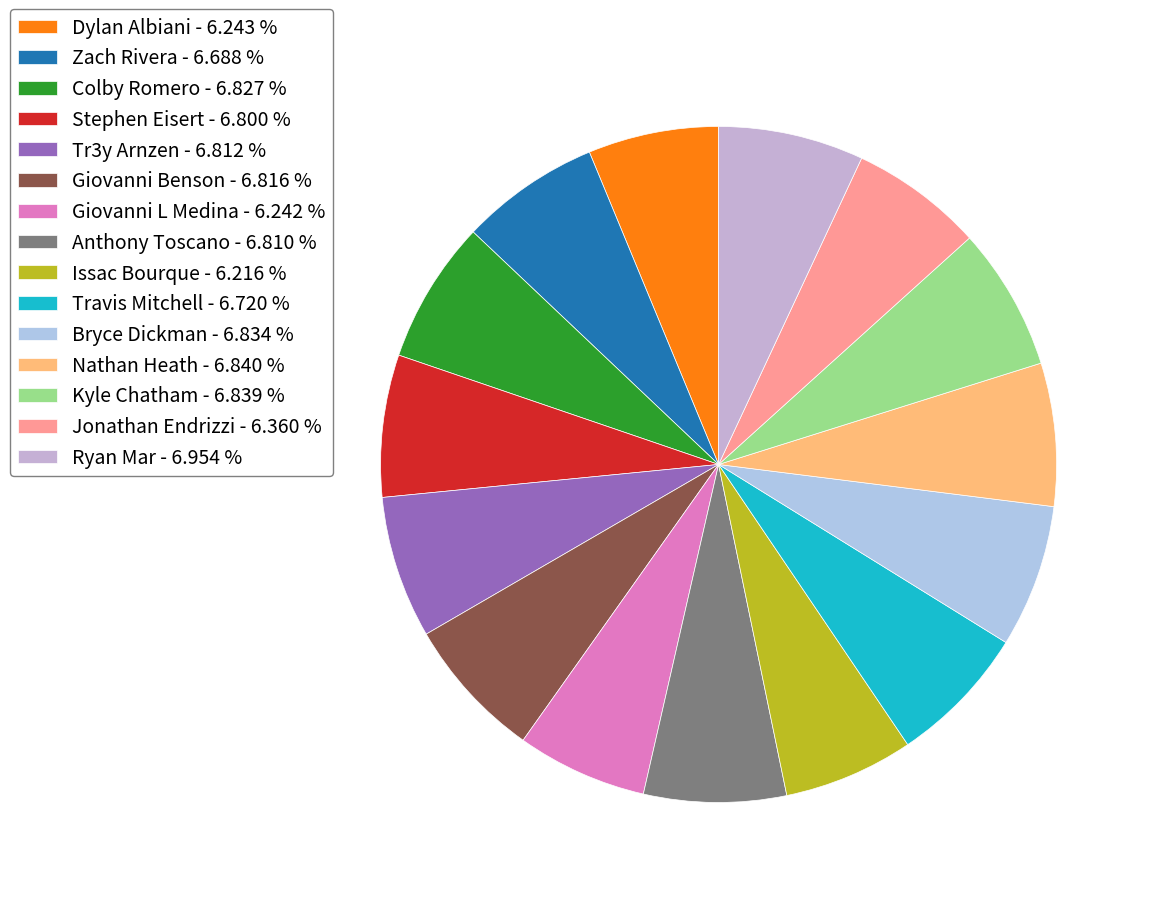

Count the number of slices in the pie.

15